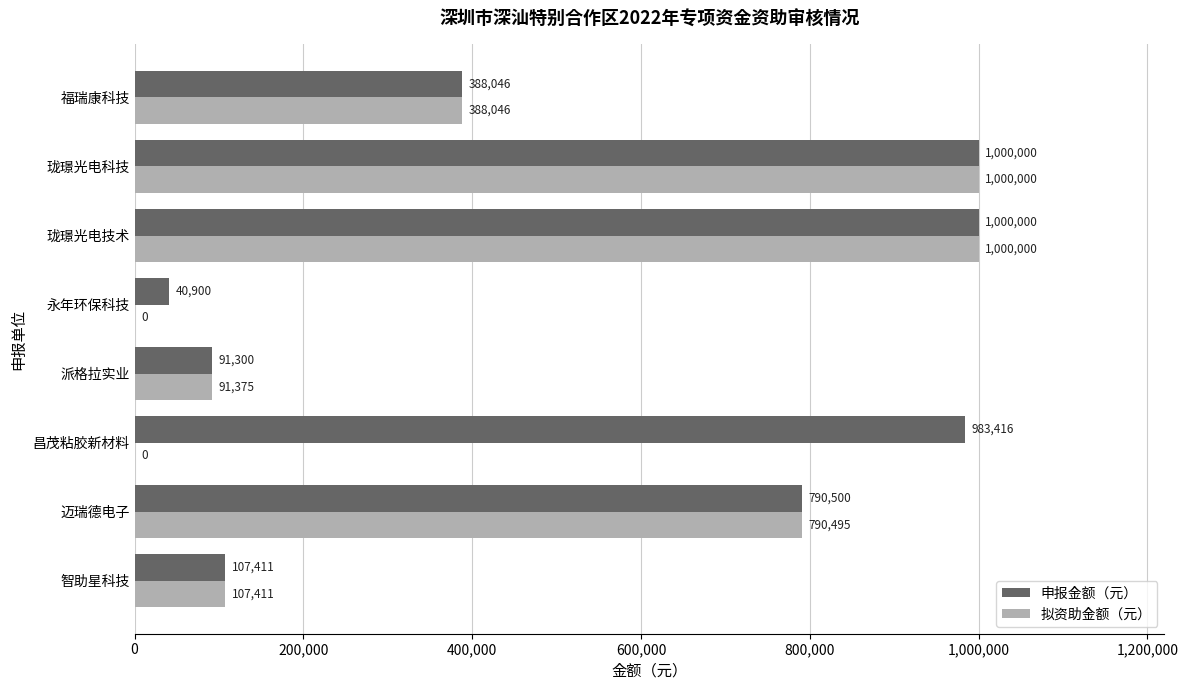

What is the total value across all series at 珑璟光电科技?

2000000.0